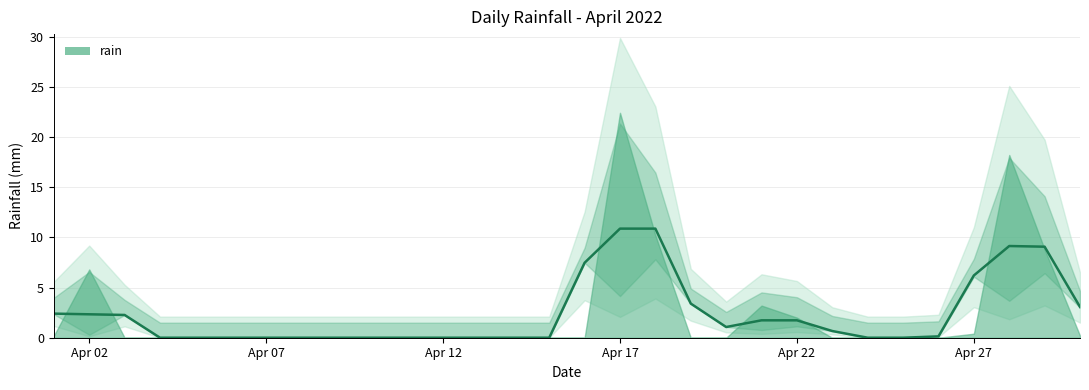

Is it true that the value at 28 is 5.5?

False